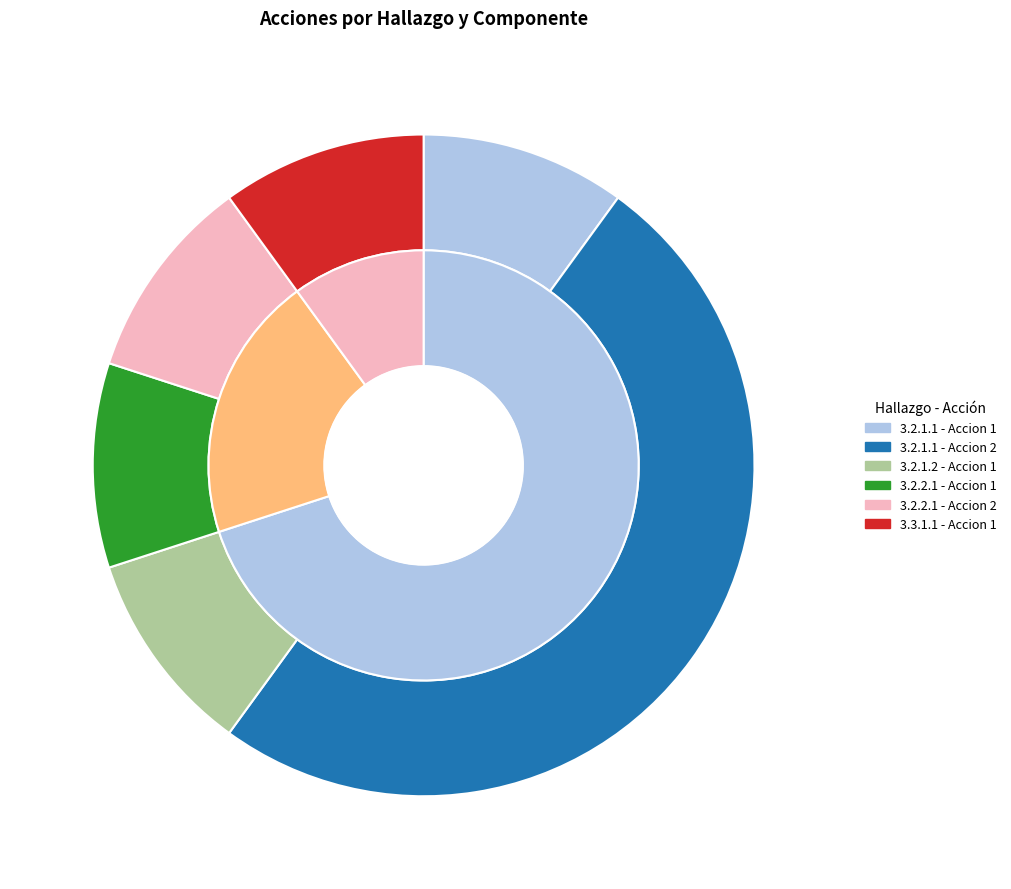

What is the smallest slice in the pie chart?

3.2.1.1 - Accion 1